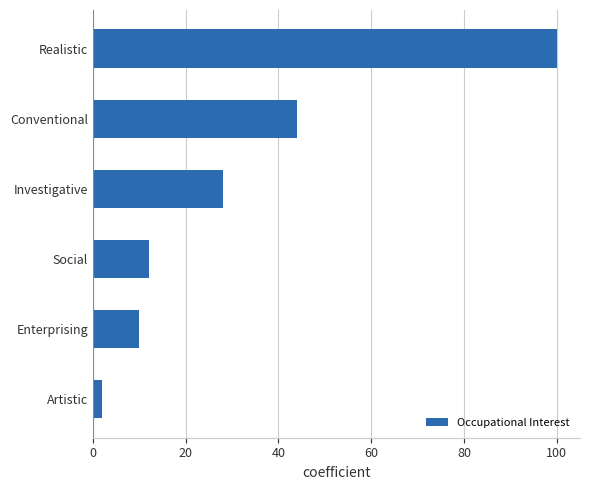

Reading top to bottom, what are all the values shown in this chart?

100	44	28	12	10	2